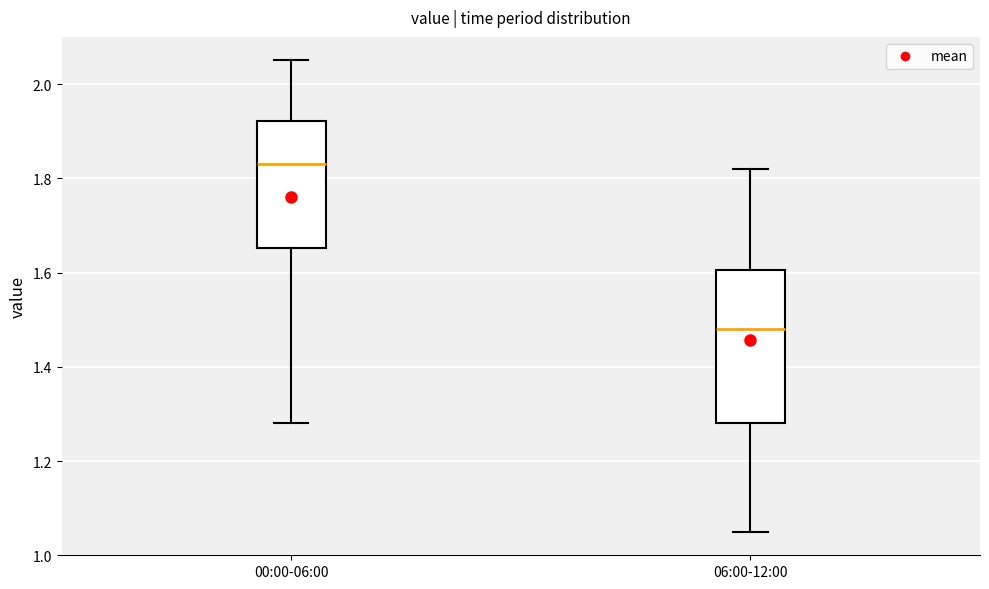

Reading left to right, read every box against the y-axis: the position of its median line, the range the box covers, and the ends of its whiskers. The values are not printed on the chart, so give them approximately, as read against the axis.

00:00-06:00: median 1.84, box 1.66 to 1.92, whiskers 1.28 to 2.06
06:00-12:00: median 1.48, box 1.28 to 1.60, whiskers 1.06 to 1.82